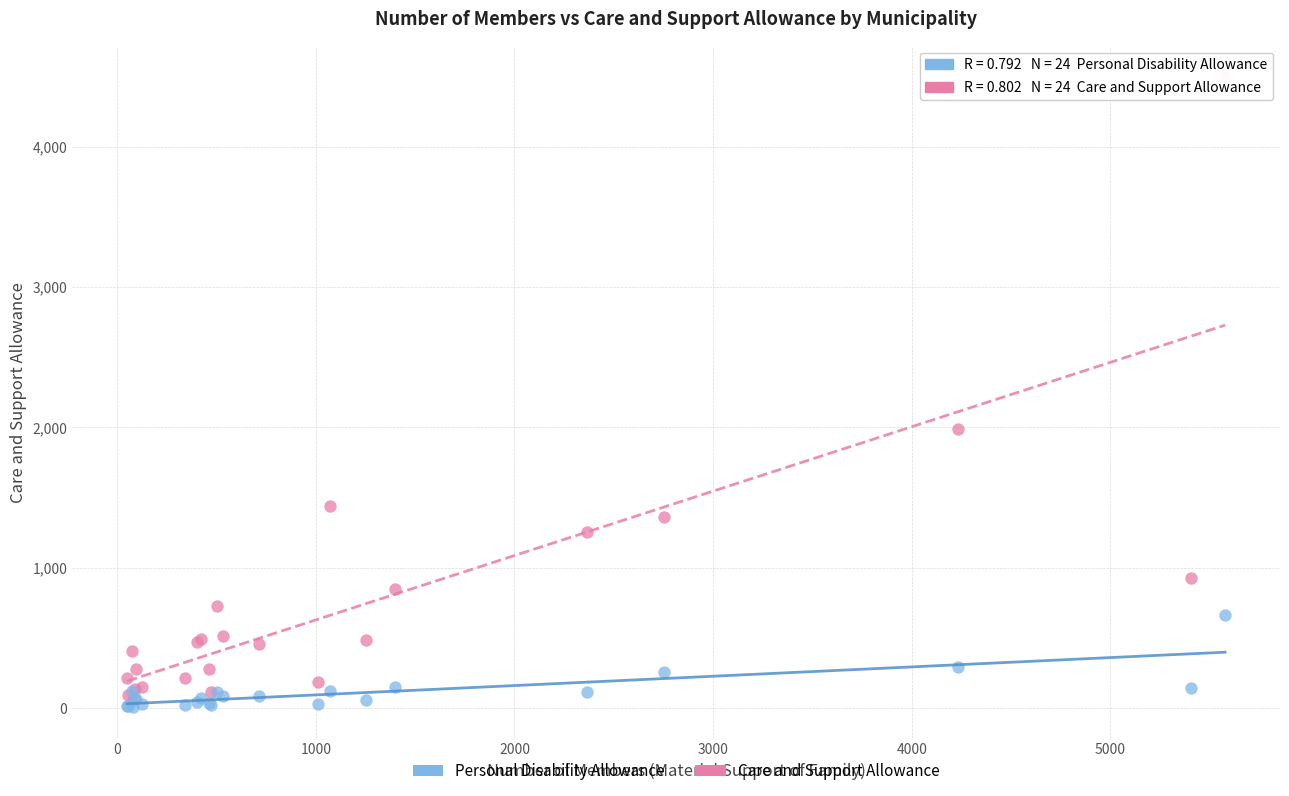

Across all series, what Y value is closest to 2251?

1991